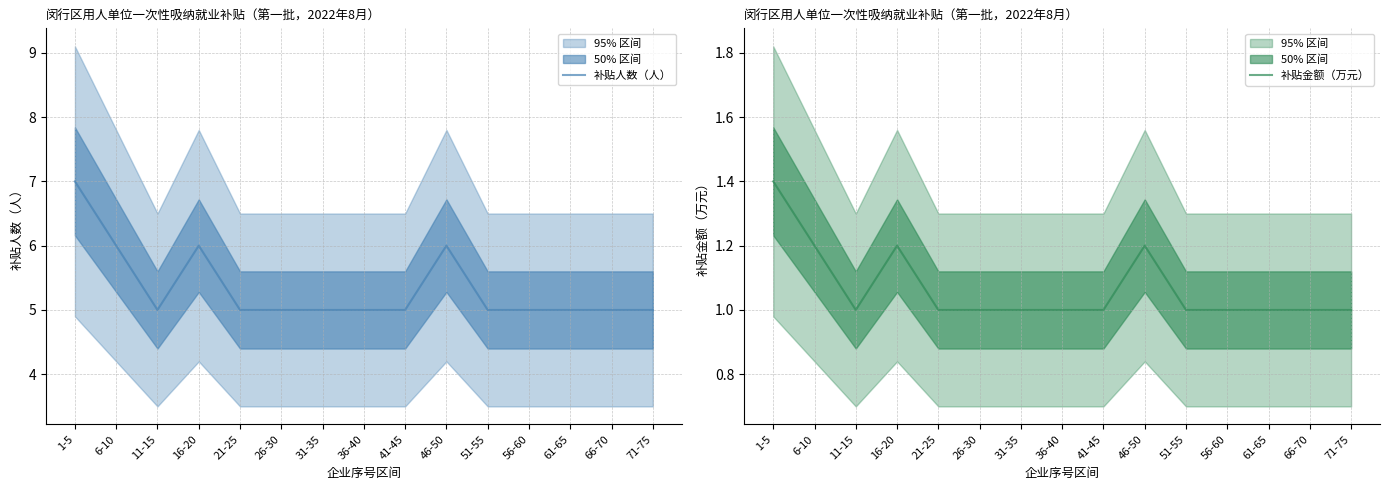

Where is 补贴金额（万元） nearest to the value 1?

11-15